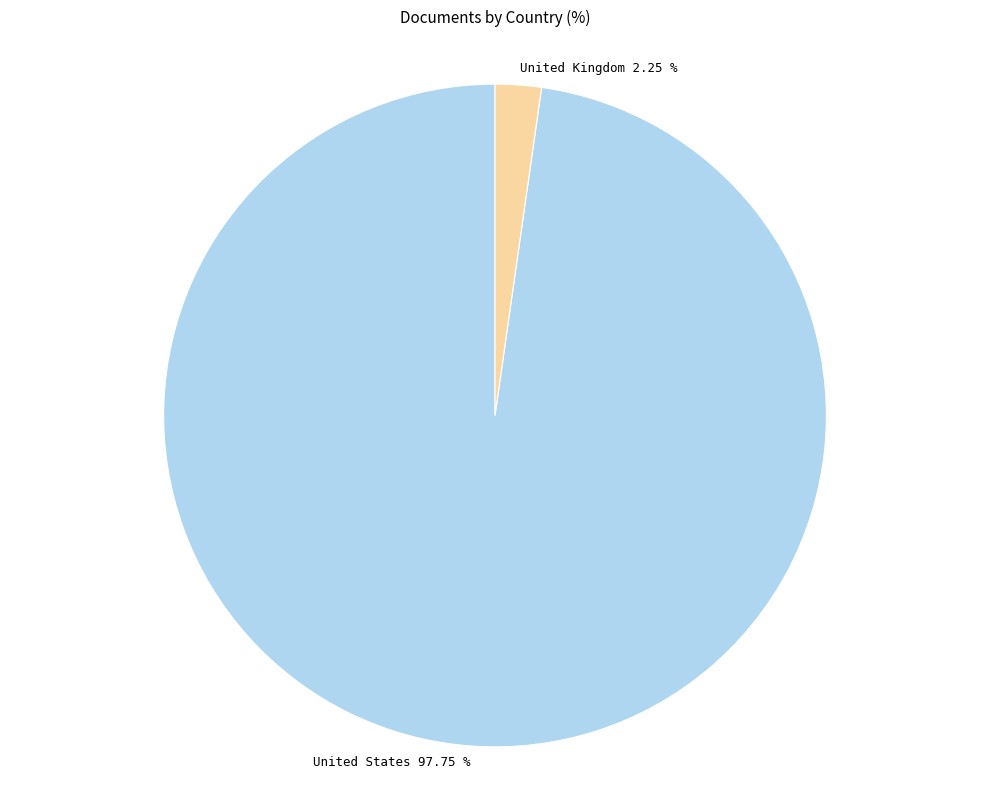

What is the total percentage of United Kingdom and United States?

100.0%